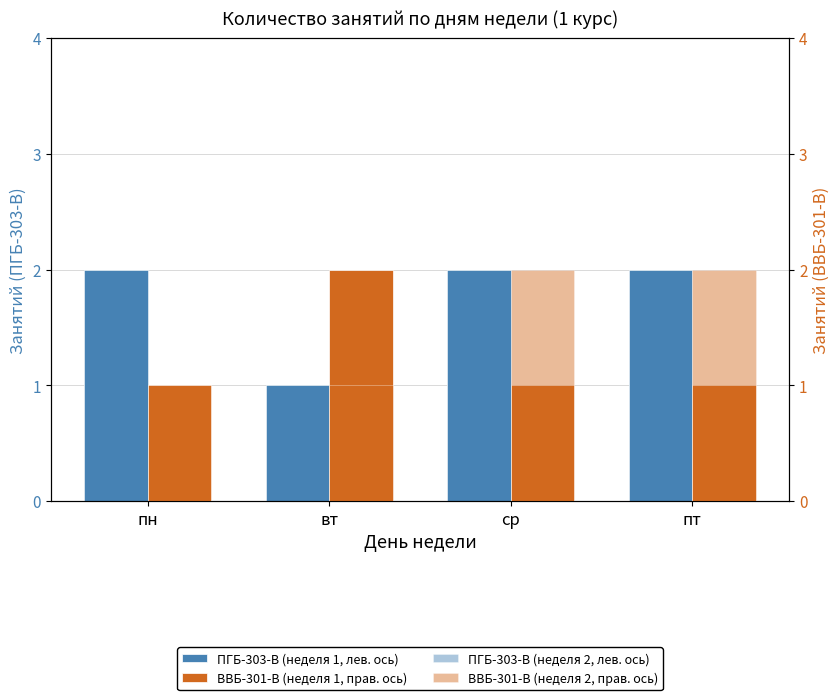

How many bars are there in each group?

4